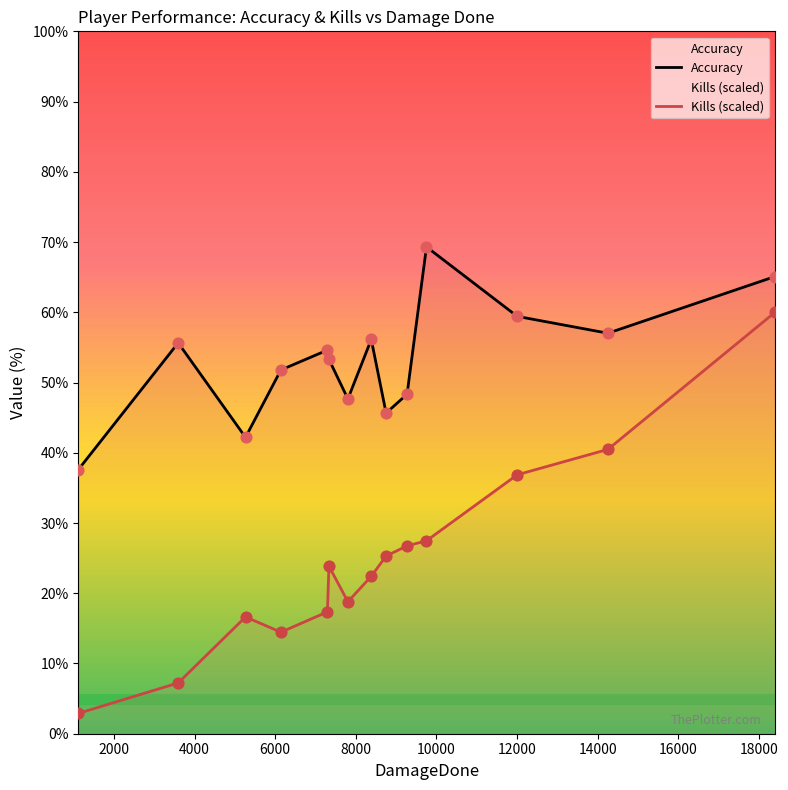

Which series has the largest Y range (max minus min)?

Kills (scaled)